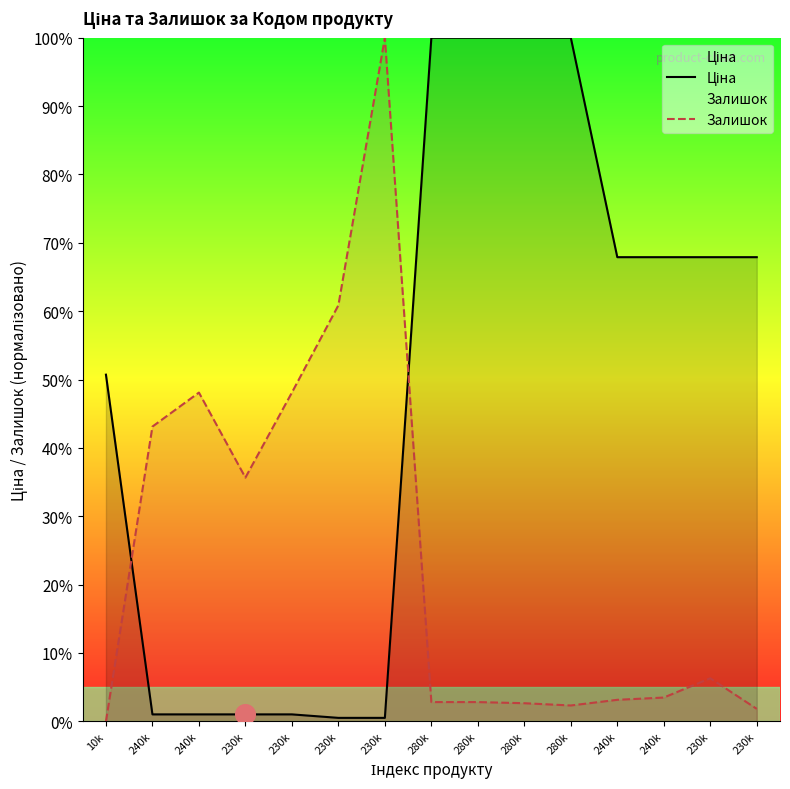

At how many categories does at least one series exceed 99?

5